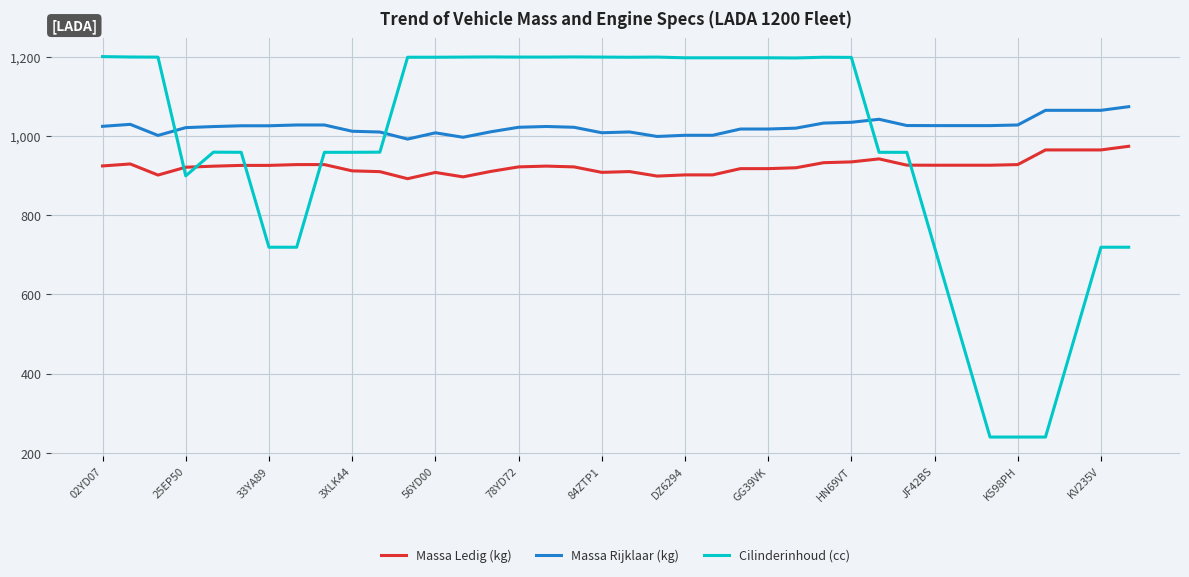

How many intersections are there between Cilinderinhoud (cc) and Massa Rijklaar (kg)?

3